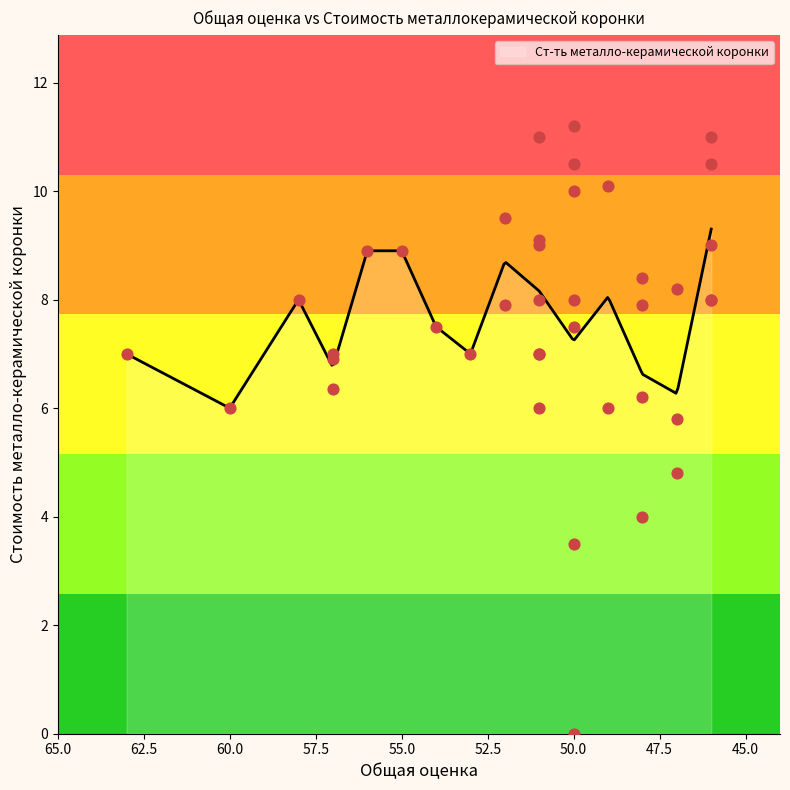

What is the change in value from 47 to 46?

+3.2